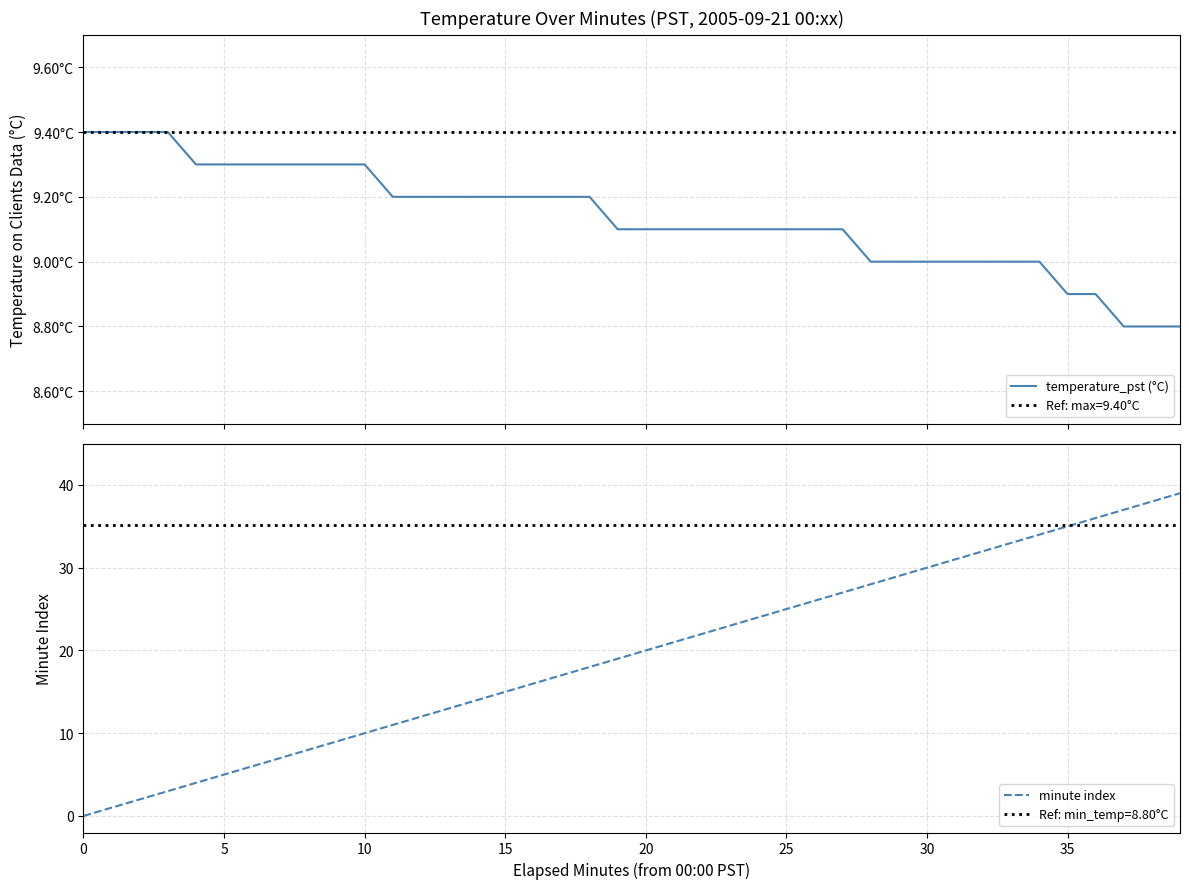

What is the spread (max minus min) of values at 32?

23.0